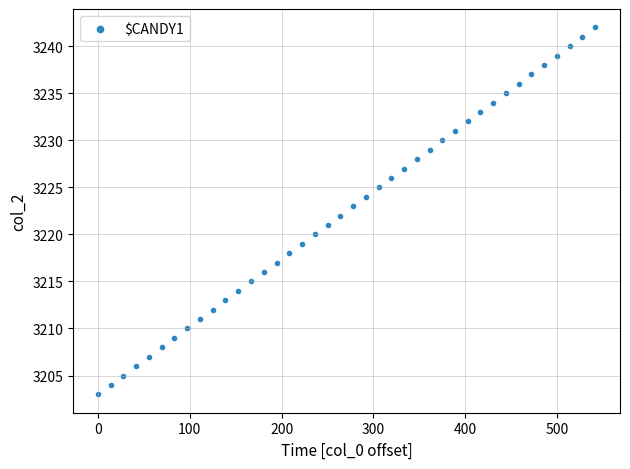

What is the range of Y values (max minus min)?

39